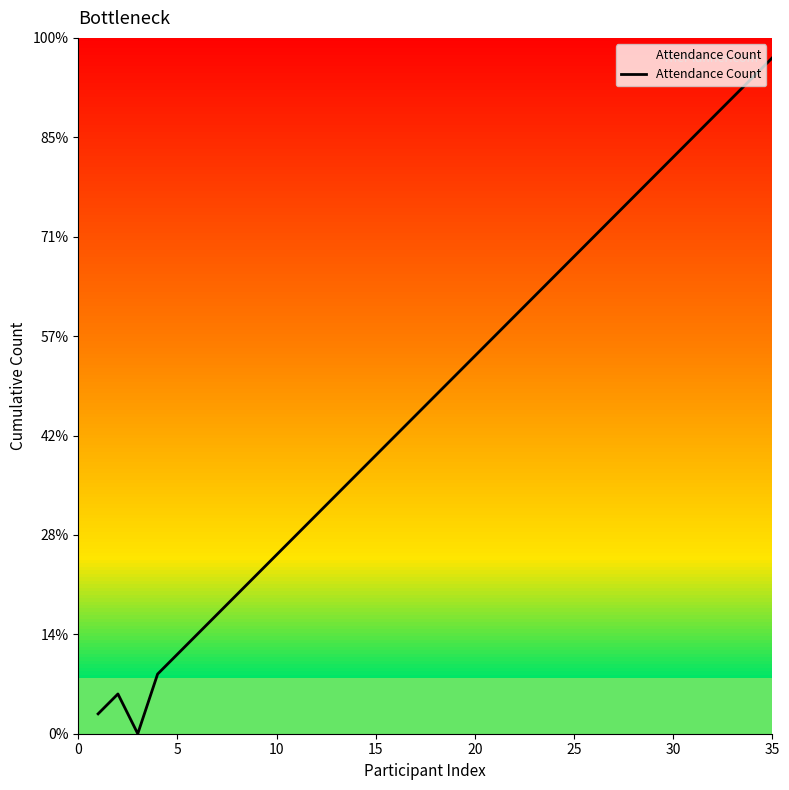

Does the chart have visible grid lines?

No